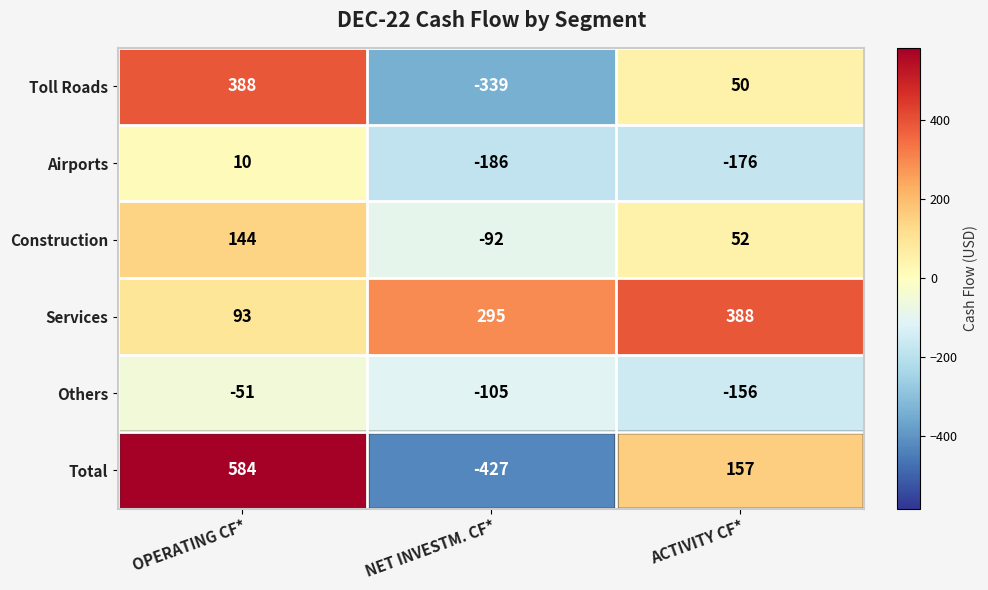

Where does the Total series first go above 157?

OPERATING CF*